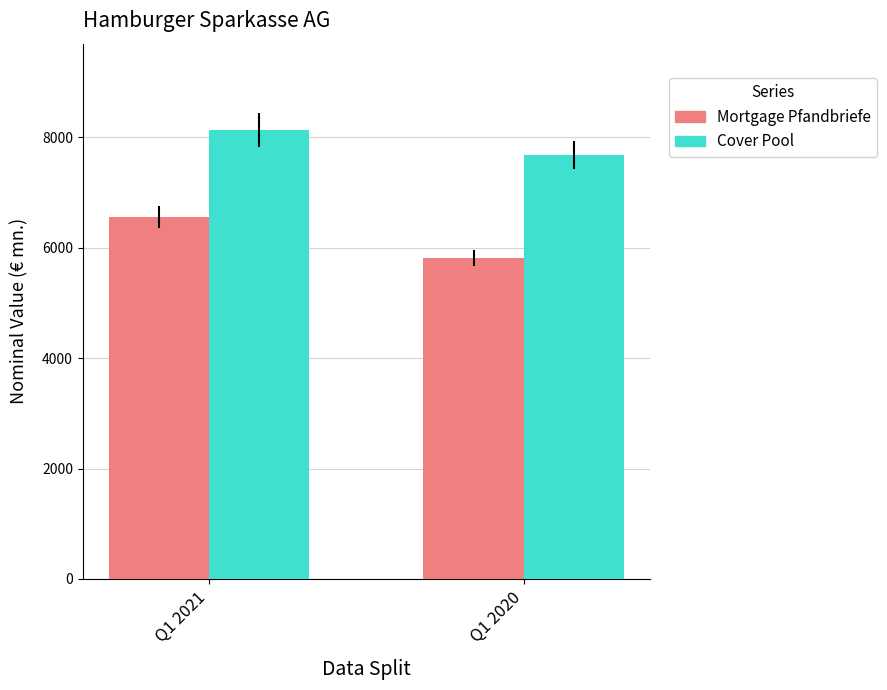

Where is Mortgage Pfandbriefe nearest to the value 6185?

Q1 2020